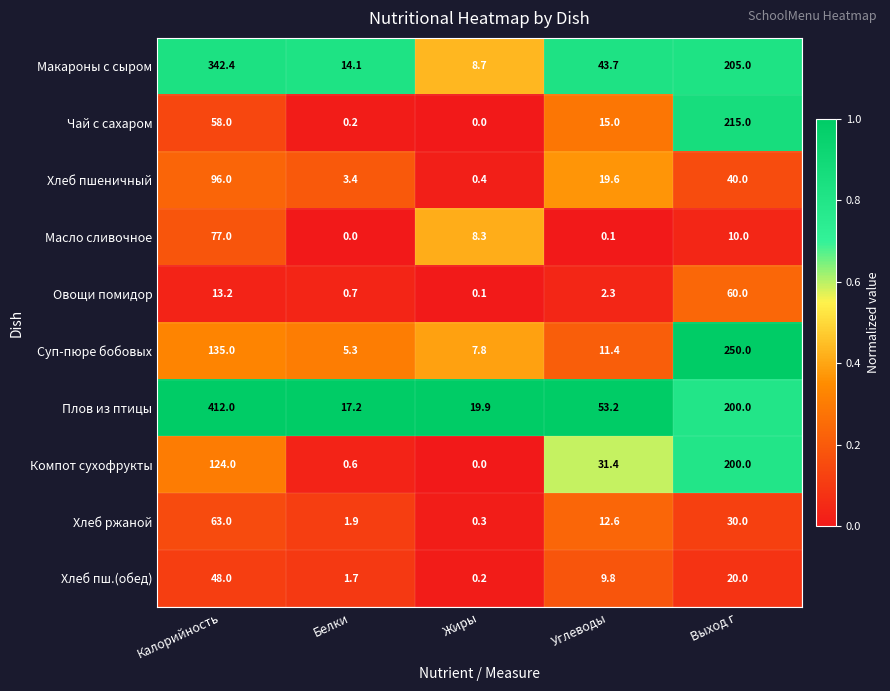

What is the greatest value displayed?

412.0